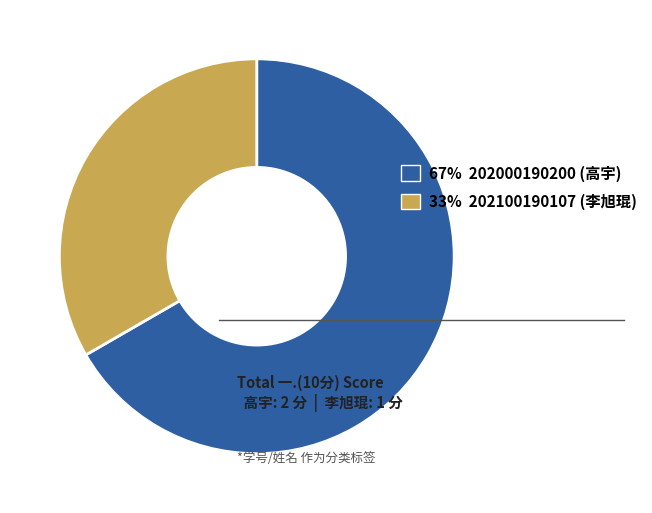

Rank the categories by value from highest to lowest.

67% 202000190200 (高宇), 33% 202100190107 (李旭琨)